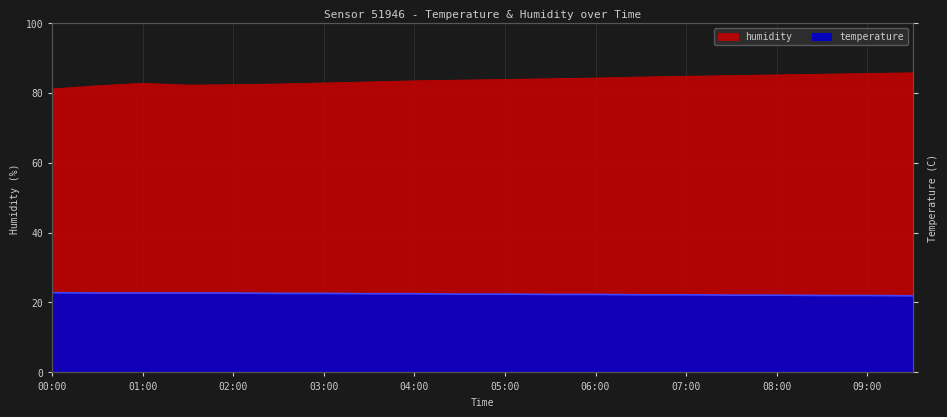

List the labels in order of humidity value, smallest first.

00:00, 00:30, 01:30, 02:00, 02:30, 01:00, 03:00, 03:30, 04:00, 04:30, 05:00, 05:30, 06:00, 06:30, 07:00, 07:30, 08:00, 08:30, 09:00, 09:30